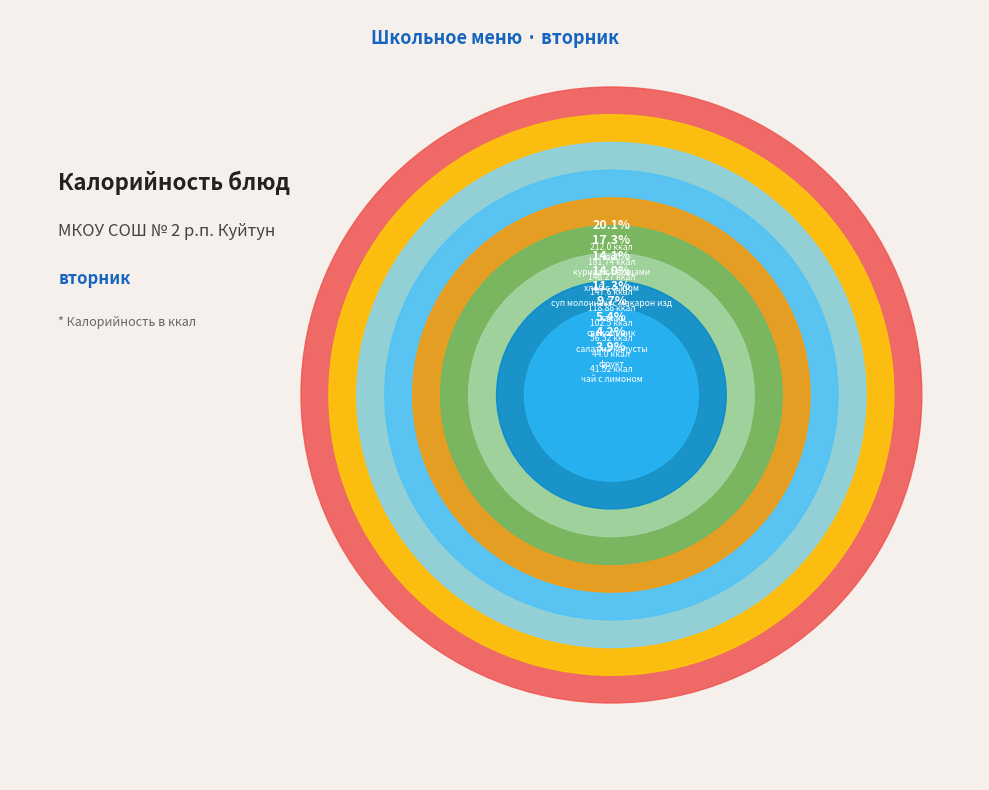

Which slice is the smallest?

чай с лимоном